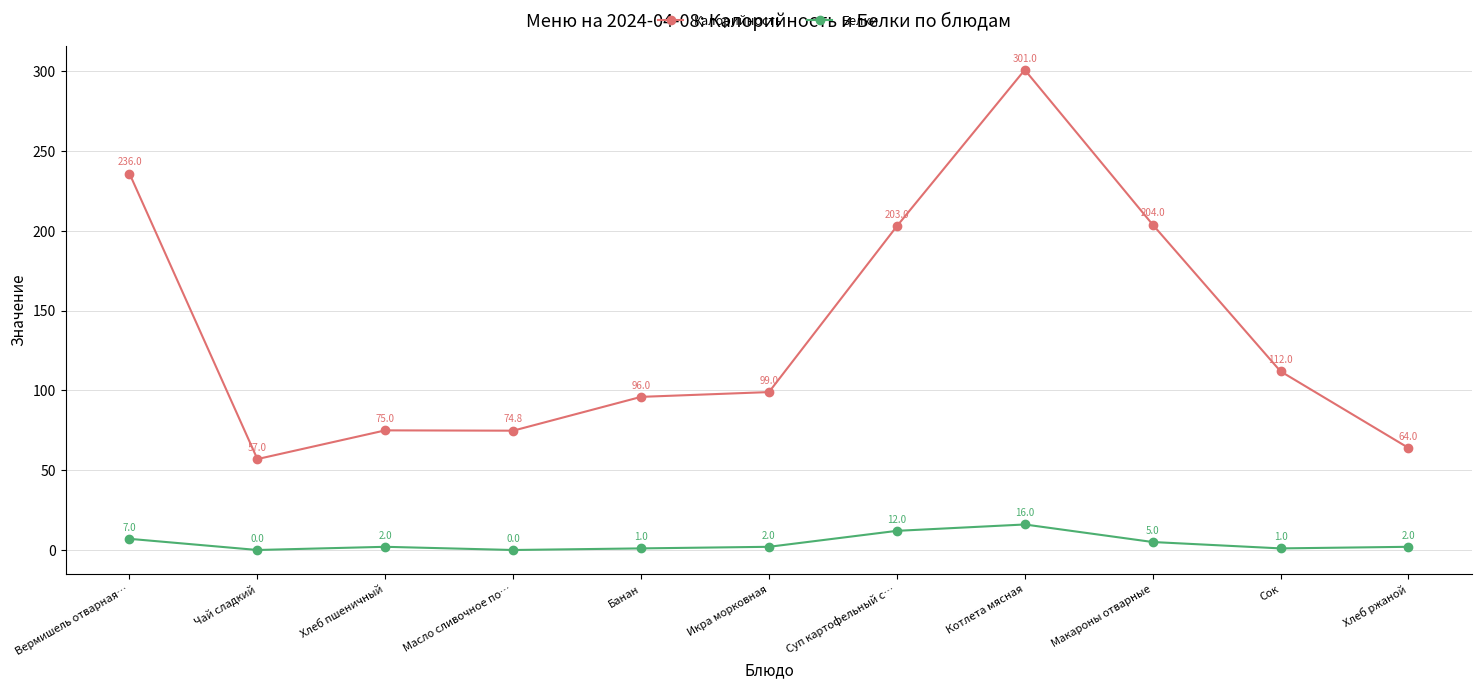

Reading left to right, list all the values displayed in this chart.

Калорийность: Вермишель отварная…=236.0	Чай сладкий=57.0	Хлеб пшеничный=75.0	Масло сливочное по…=74.8	Банан=96.0	Икра морковная=99.0	Суп картофельный с…=203.0	Котлета мясная=301.0	Макароны отварные=204.0	Сок=112.0	Хлеб ржаной=64.0
Белки: Вермишель отварная…=7.0	Чай сладкий=0.0	Хлеб пшеничный=2.0	Масло сливочное по…=0.0	Банан=1.0	Икра морковная=2.0	Суп картофельный с…=12.0	Котлета мясная=16.0	Макароны отварные=5.0	Сок=1.0	Хлеб ржаной=2.0